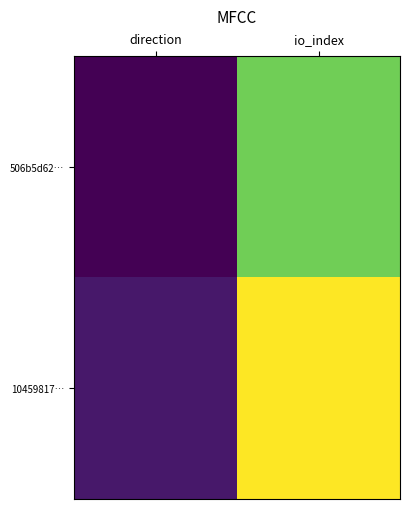

Which series has the largest total across all categories?

10459817…